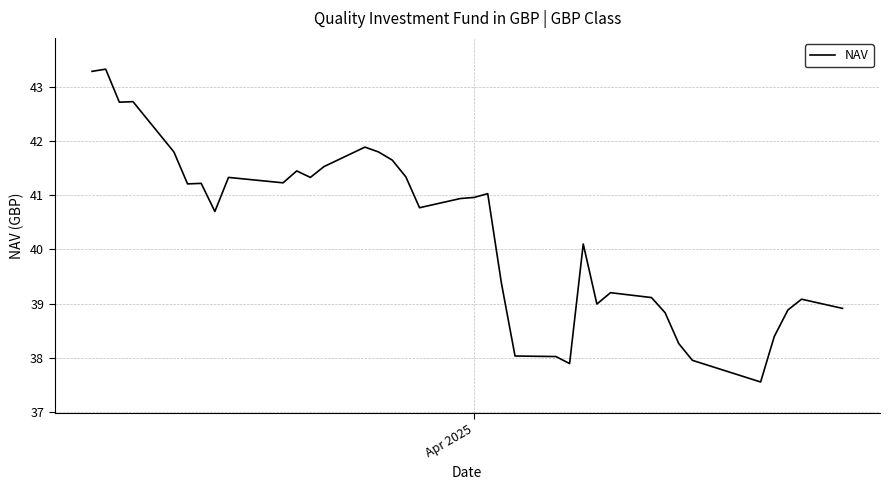

What is the difference between the maximum and minimum values?

5.8